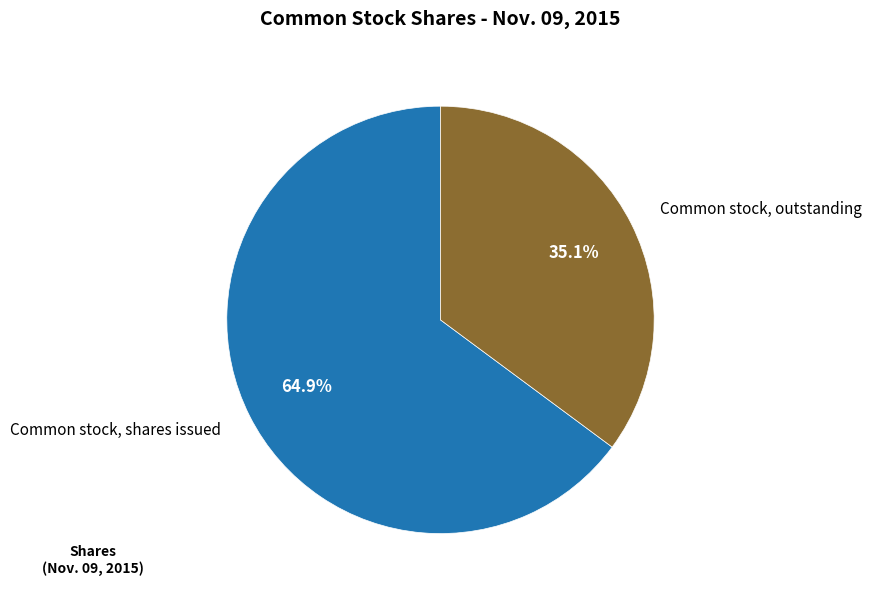

Rank the categories by value from lowest to highest.

Common stock, outstanding, Common stock, shares issued